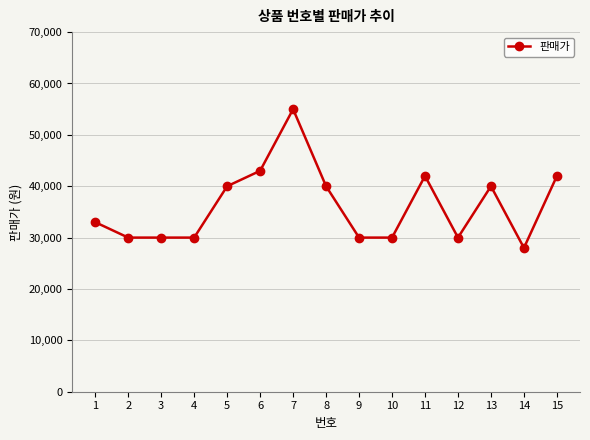

What is the sum of the values at 3 and 13?

70000